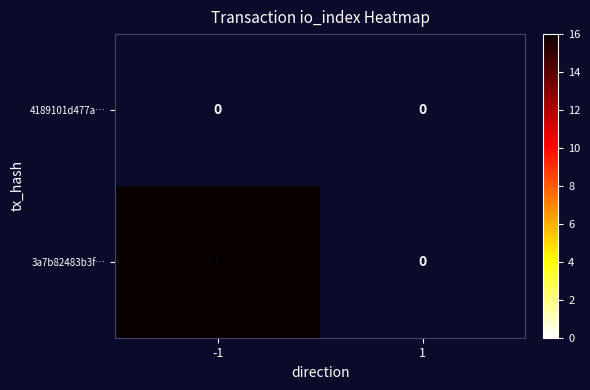

At which category is the sum across all series the highest?

-1